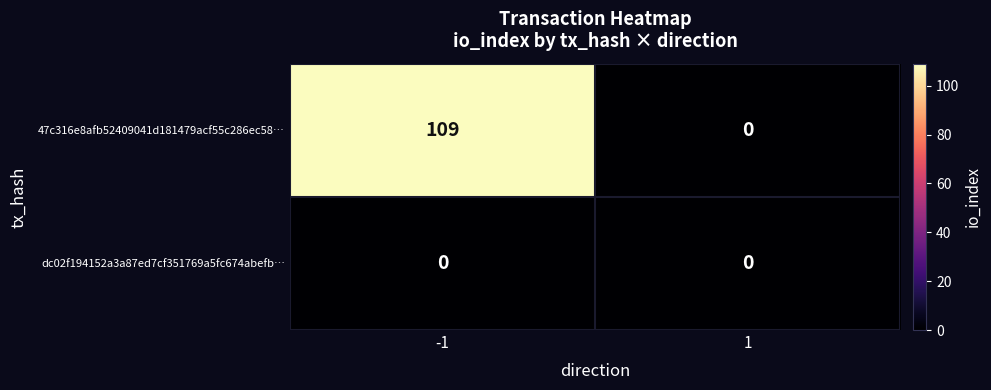

True or false: dc02f194152a3a87ed7cf351769a5fc674abefb… has a value of 0 at 1.

True